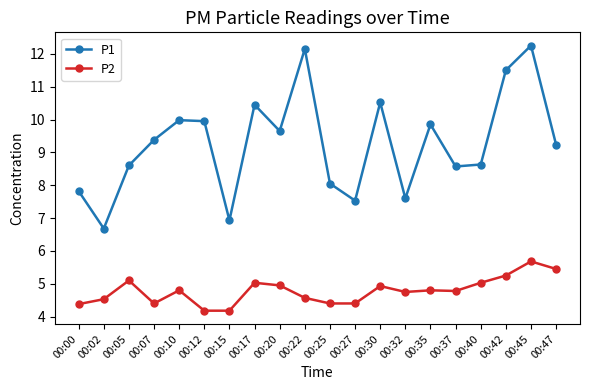

What is the value of the P2 point at the 8th from the left?

5.0